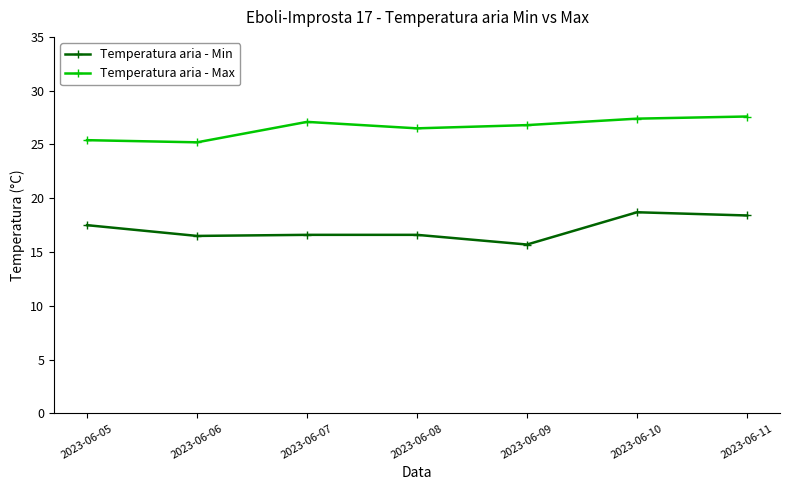

Rank the series by their average value, from highest to lowest.

Temperatura aria - Max, Temperatura aria - Min